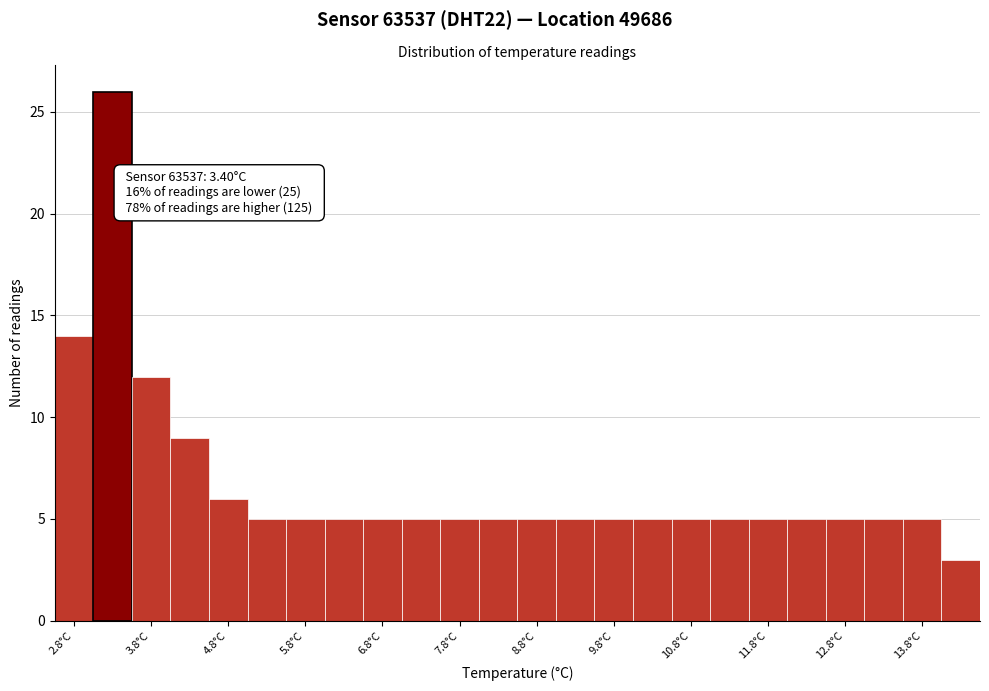

Over which range of the x-axis is the bar tallest?

3.05 to 3.55